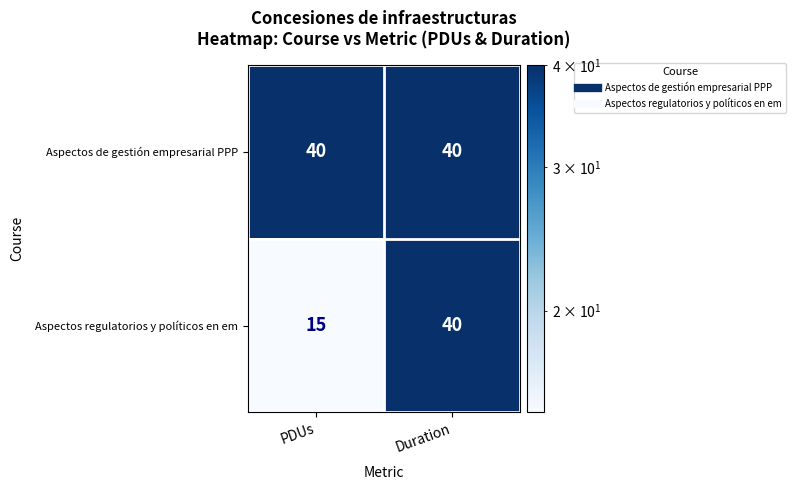

Reading left to right, what are all the values shown in this chart?

Aspectos de gestión empresarial PPP: PDUs=40	Duration=40
Aspectos regulatorios y políticos en em: PDUs=15	Duration=40